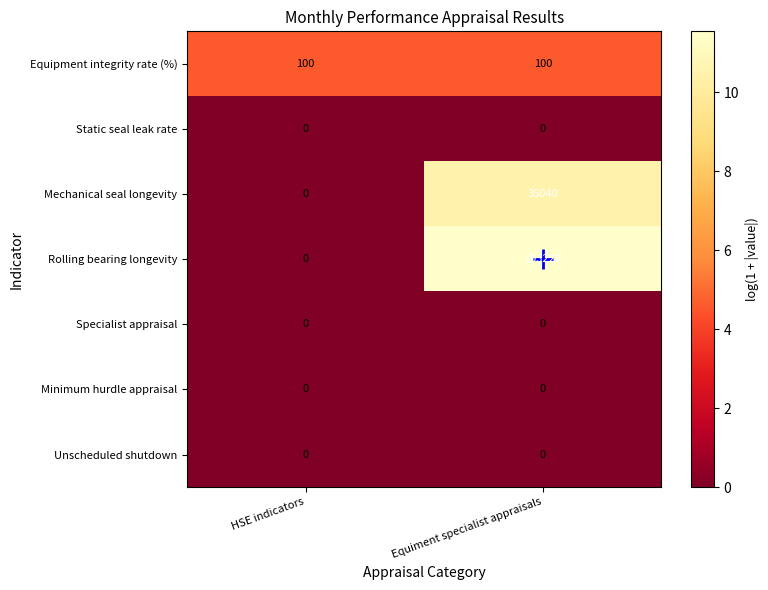

At how many categories does at least one series exceed 3?

2